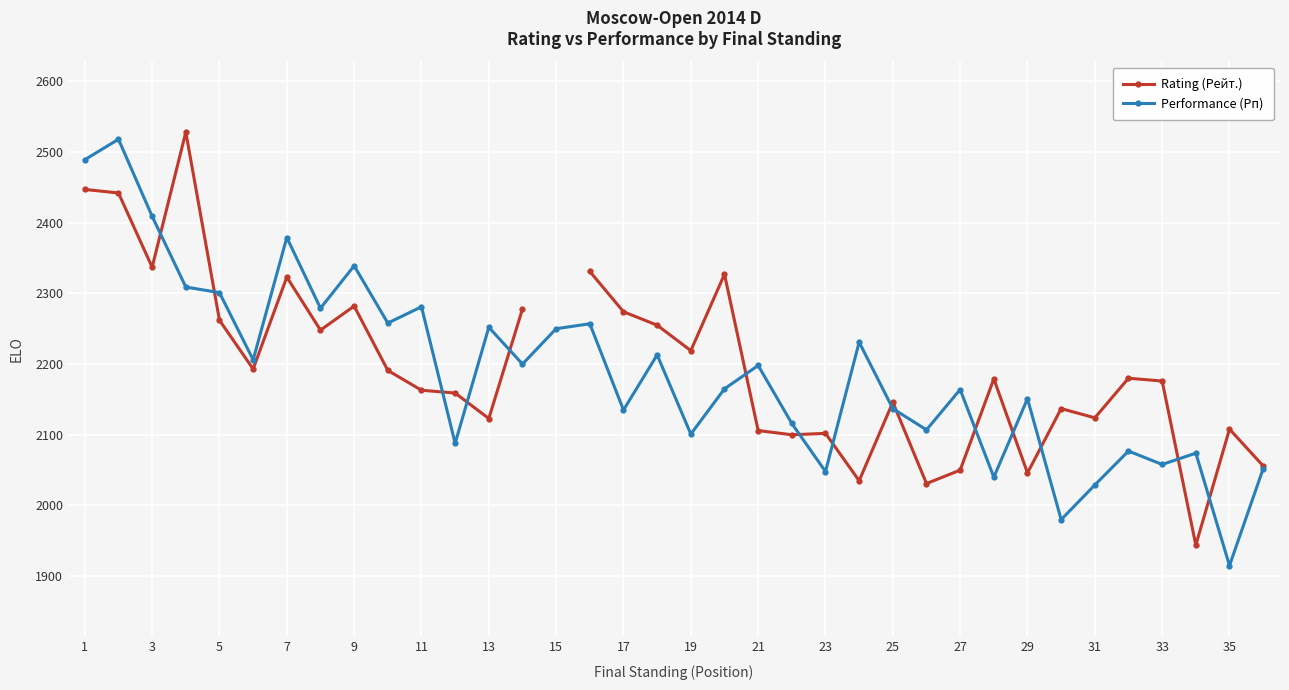

What is the sum of all Performance (Рп) values?

78806